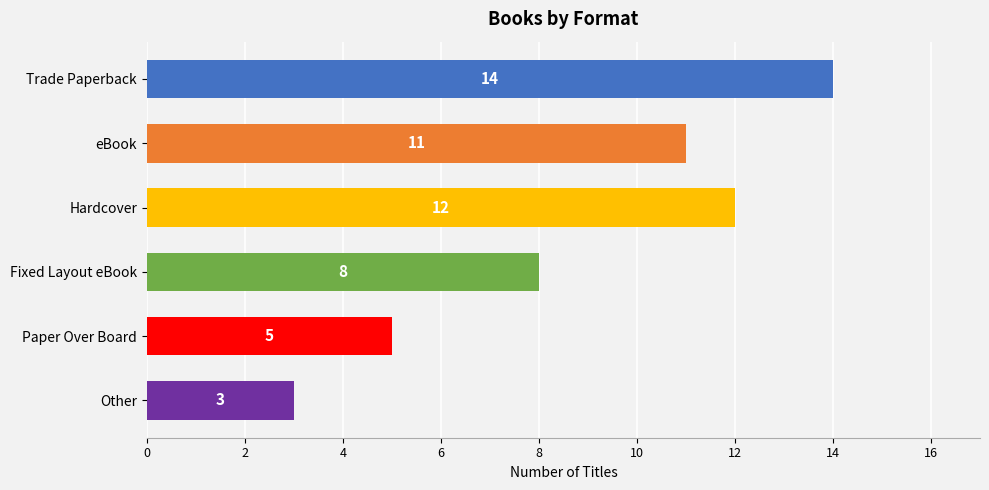

How many data points are less than 11?

3